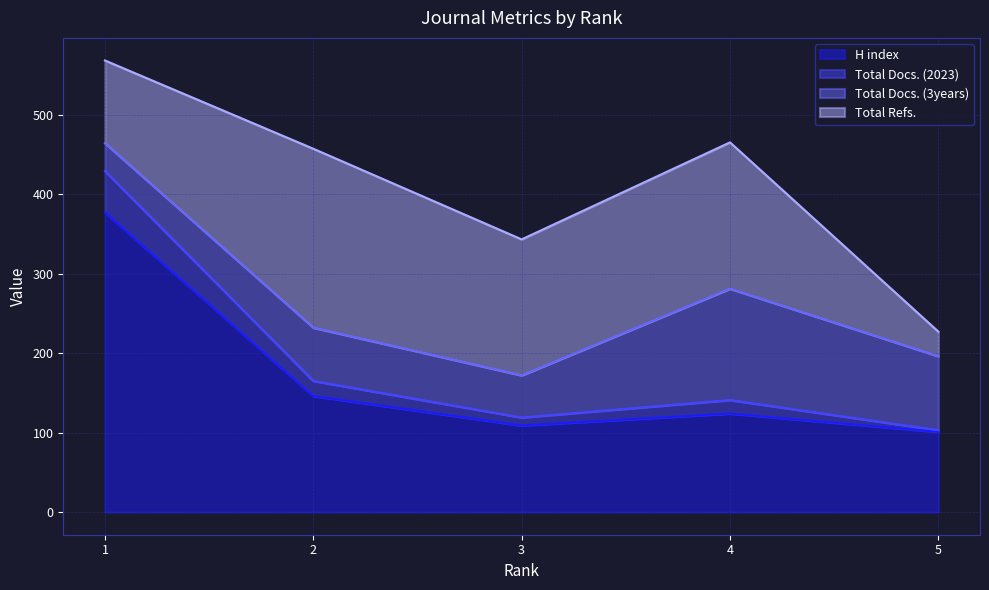

True or false: H index and Total Docs. (2023) cross at least once.

False